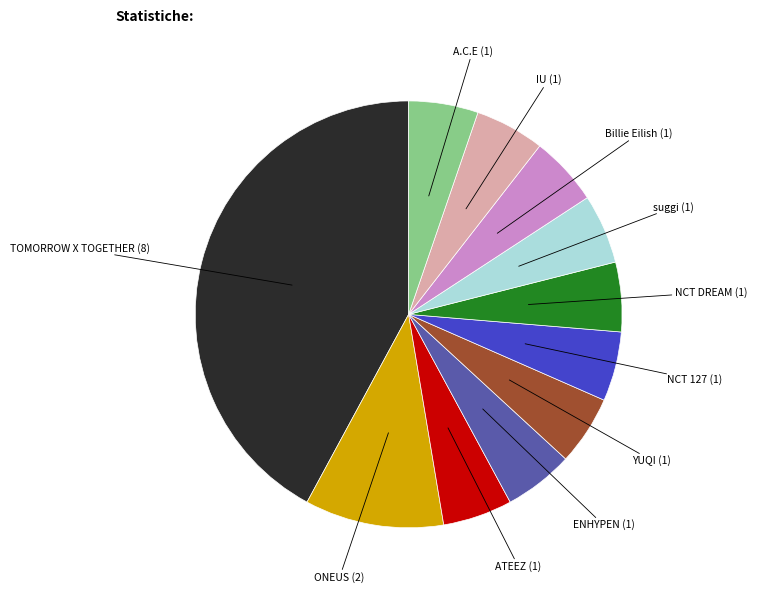

Is there a majority slice in this chart?

No